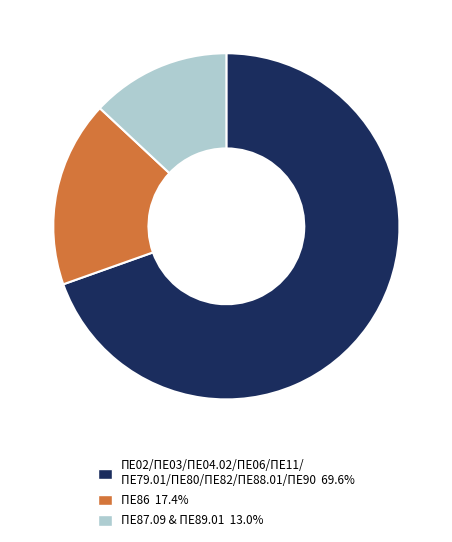

Does any single category account for the majority?

Yes